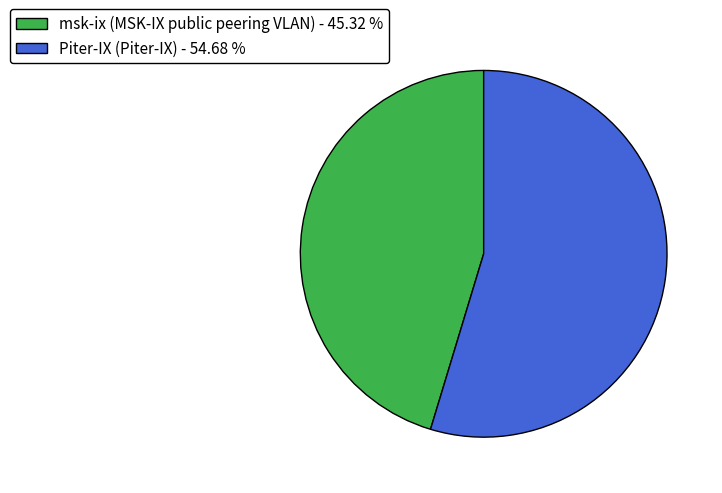

What is the ratio of the value at msk-ix (MSK-IX public peering VLAN) - 45.32 % to the value at Piter-IX (Piter-IX) - 54.68 %?

0.8